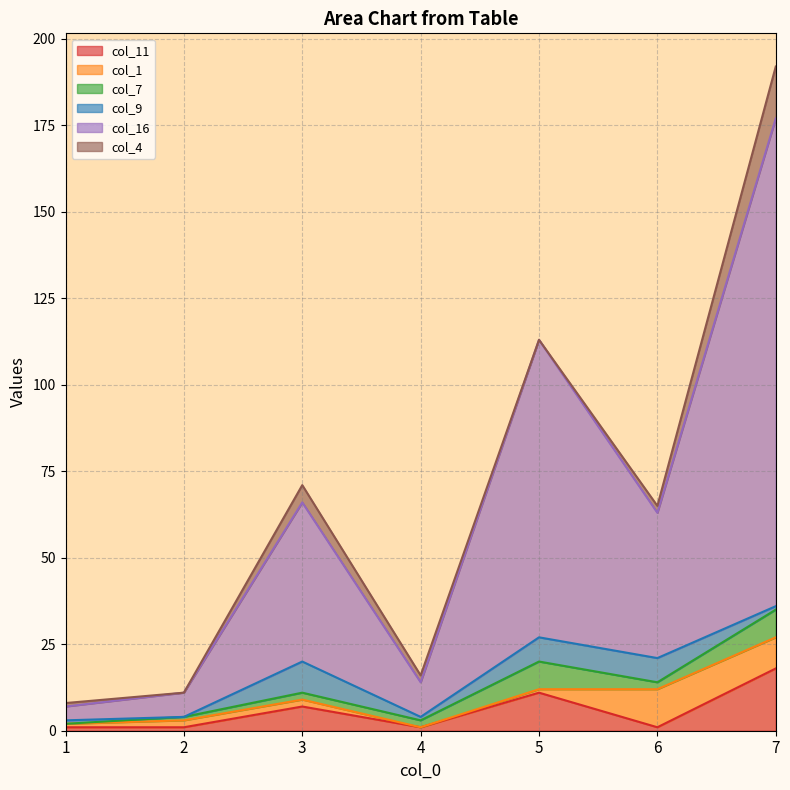

Between which two adjacent categories do col_11 and col_1 first intersect?

2 and 3